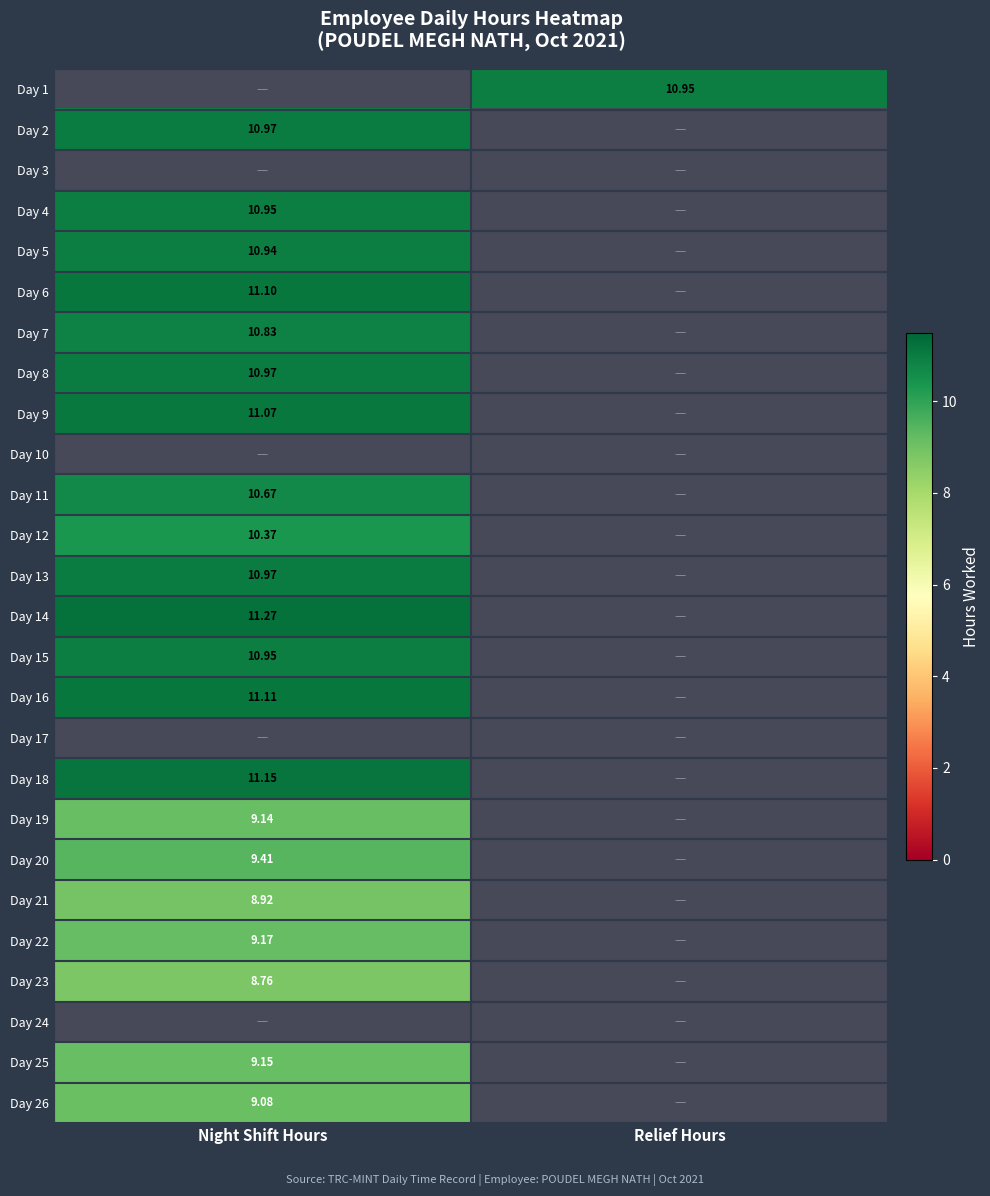

What is the approximate value of 18 at 0?

11.2